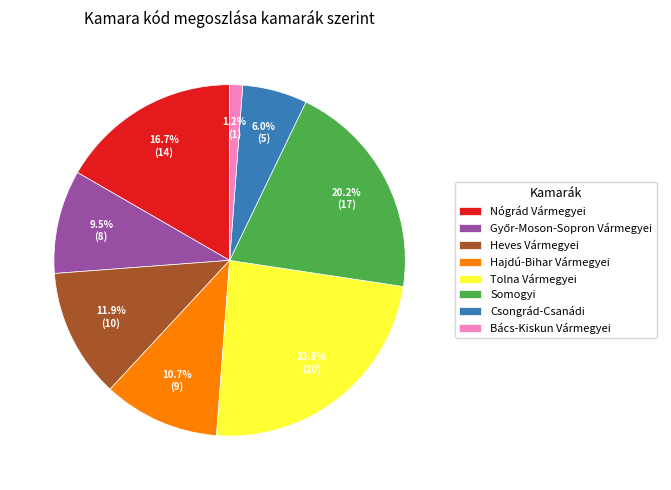

The Bács-Kiskun Vármegyei slice represents 11% of the pie. True or false?

False